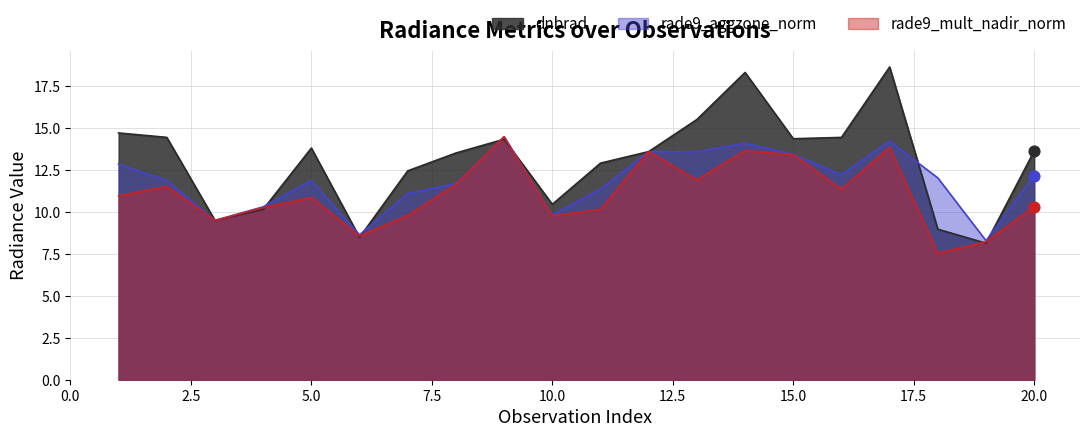

Which series reaches the maximum Y coordinate?

dnbrad